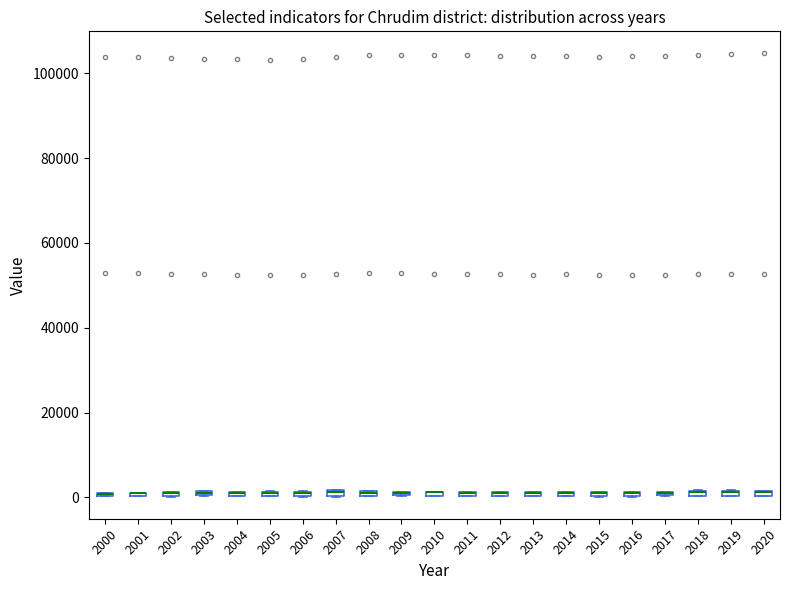

Where is the upper edge of the box at x = 2018 on the y-axis? The values are not printed on the chart, so give them approximately, as read against the axis.

2000